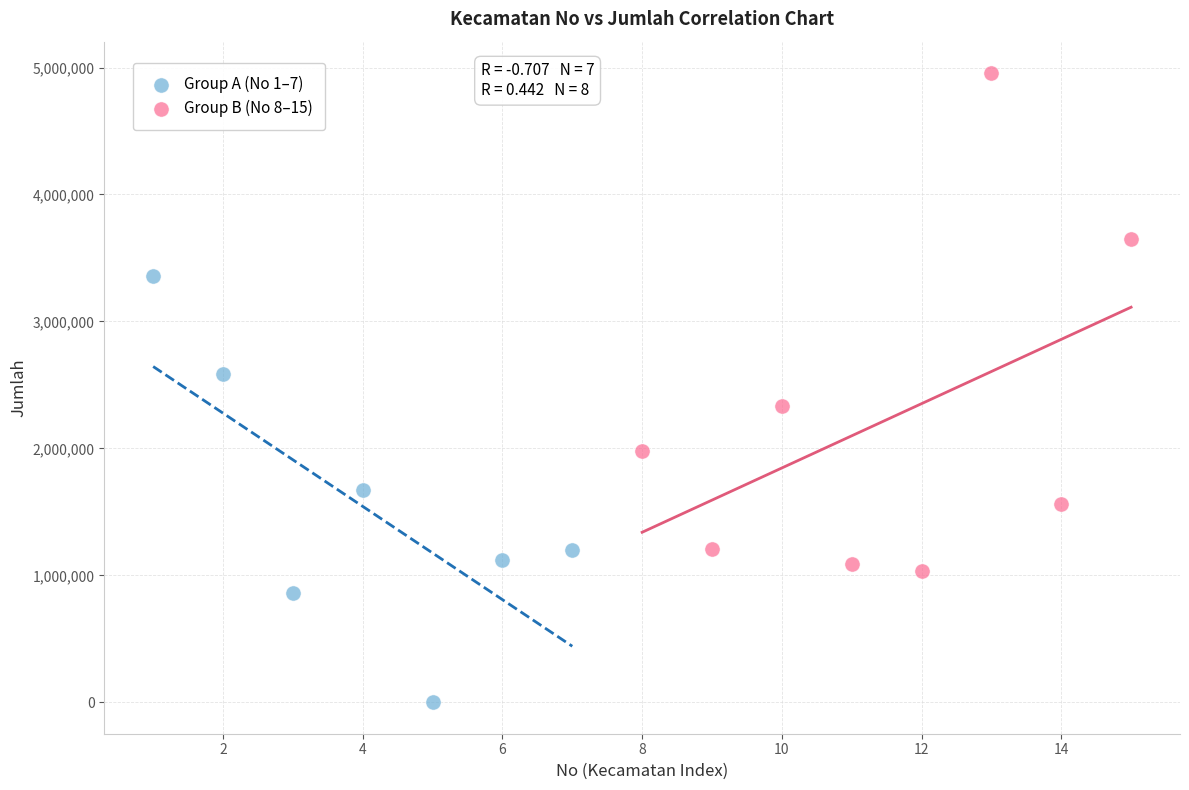

Which series has the widest spread of Y values?

Group B (No 8–15)